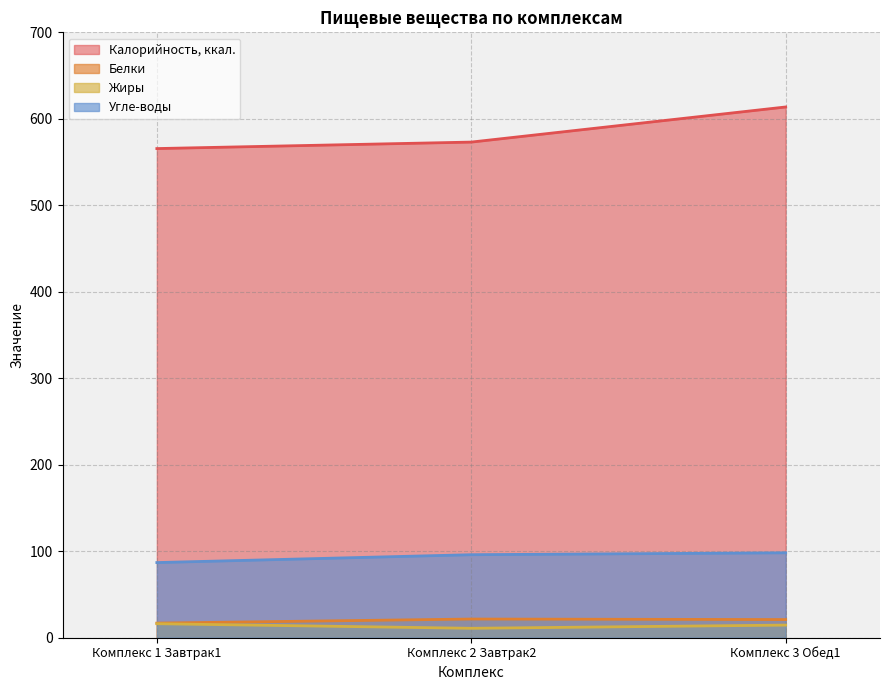

Reading left to right, extract all data points from this chart.

Калорийность, ккал.: 565.6	573.1	613.7
Белки: 16.9	21.6	21.0
Жиры: 16.2	10.9	14.6
Угле-воды: 86.9	96.0	98.2